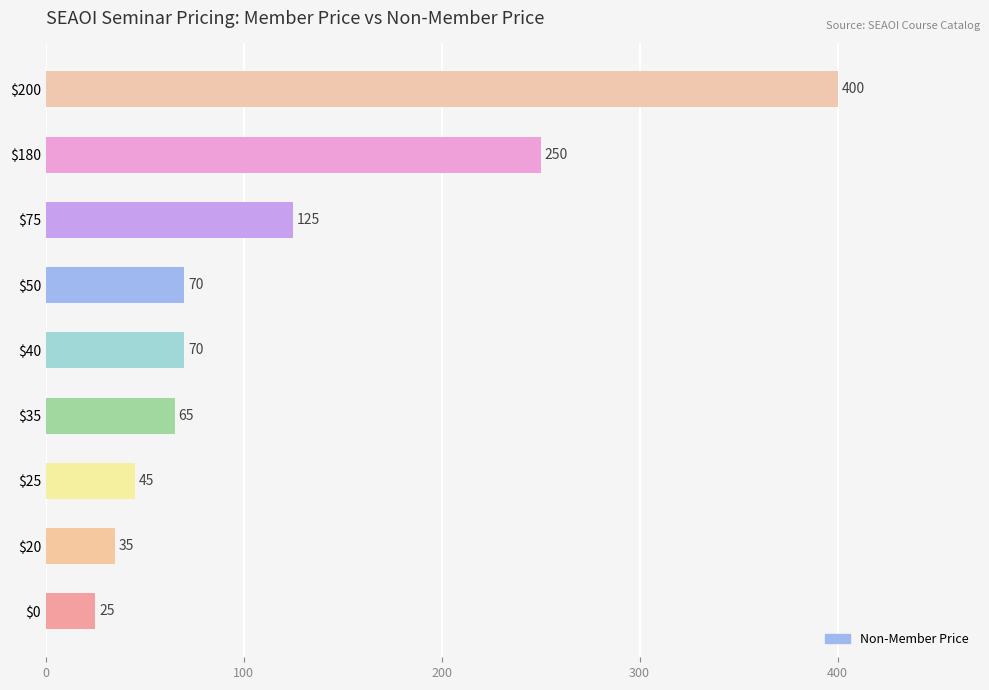

Which label corresponds to the largest value in the chart?

$200